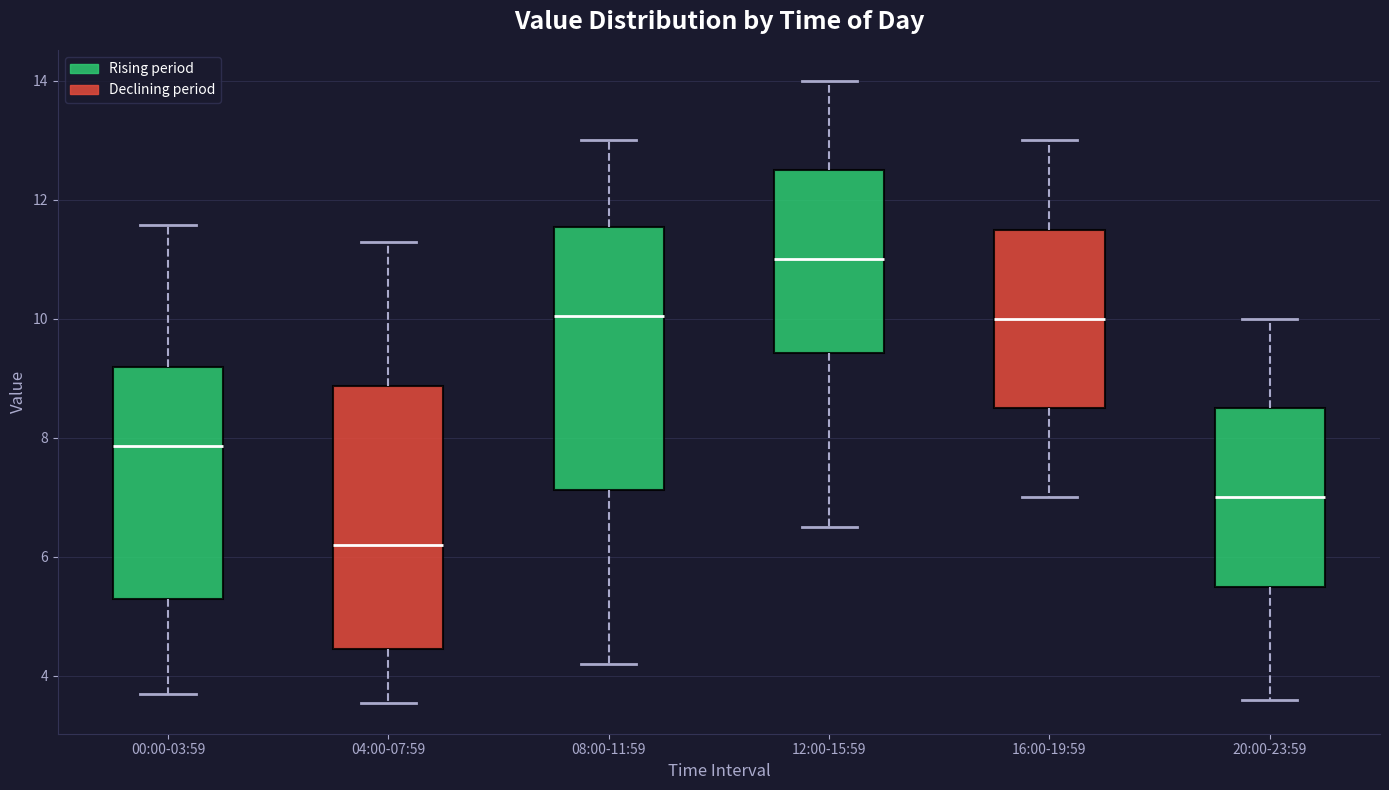

Where is the lower edge of the box for 04:00-07:59 on the y-axis? The values are not printed on the chart, so give them approximately, as read against the axis.

4.4